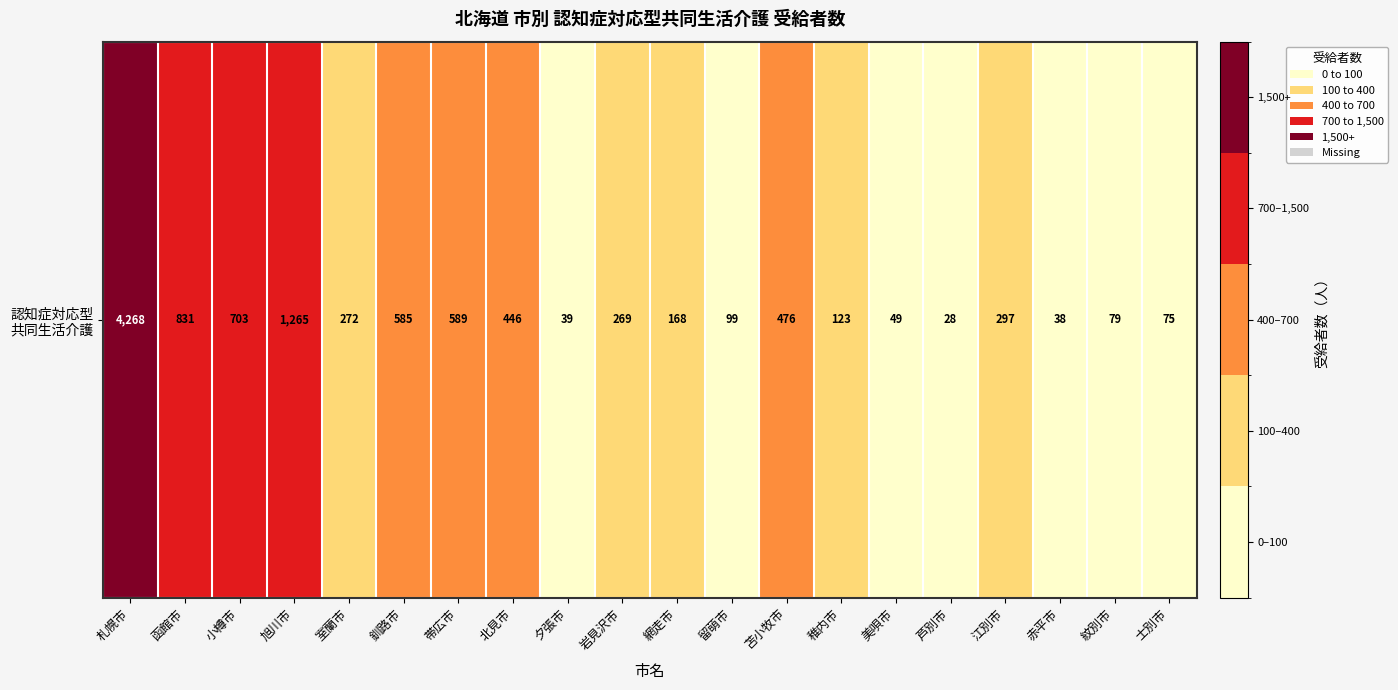

At which label does the data first exceed 272?

札幌市